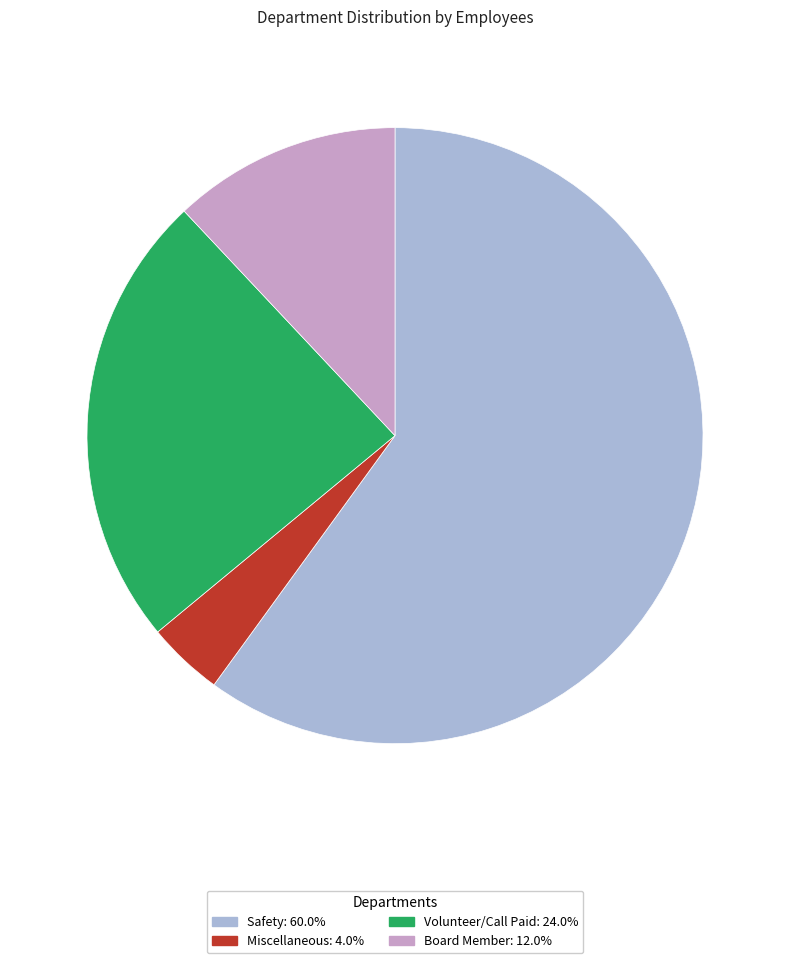

Does Board Member account for over 50% of the chart?

No